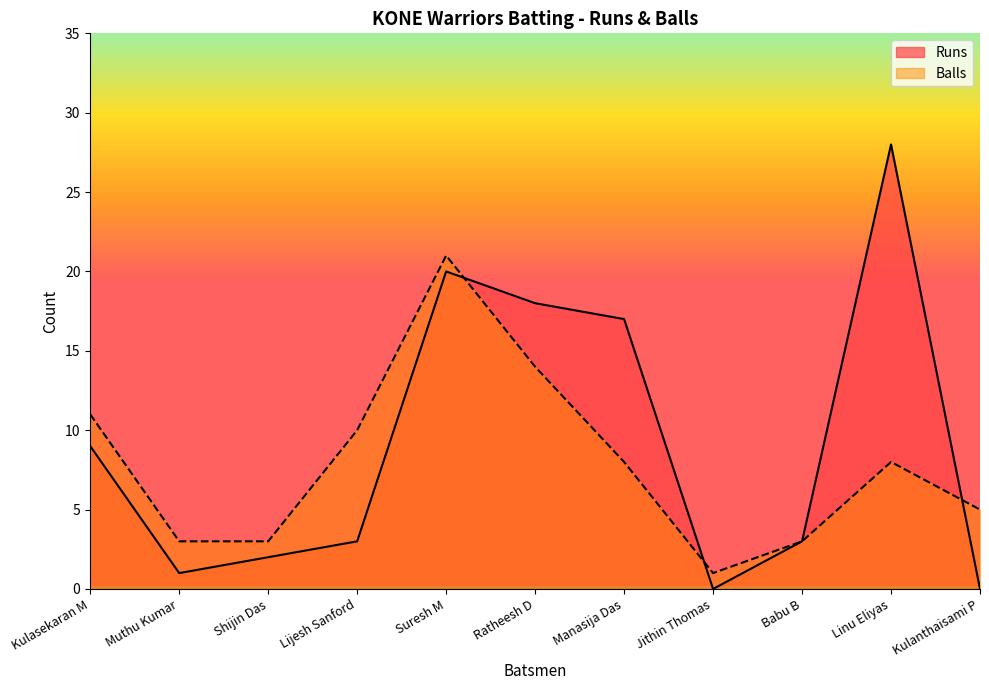

List the series in order of their overall mean, lowest first.

Balls, Runs